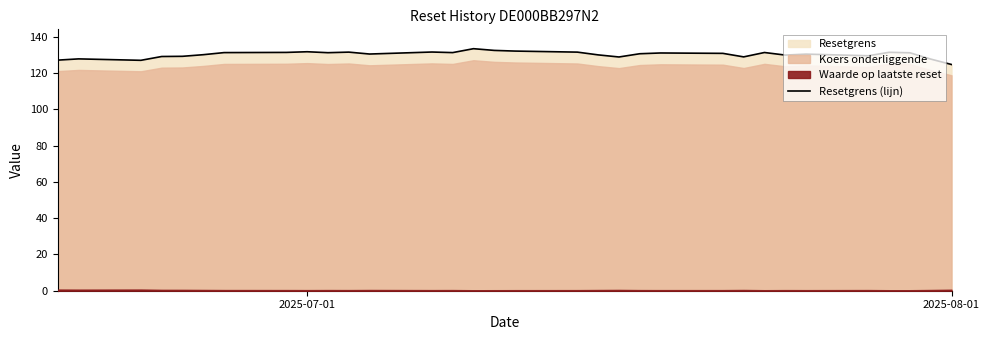

How many points are higher than both their immediate neighbors (excluding endpoints)?

9